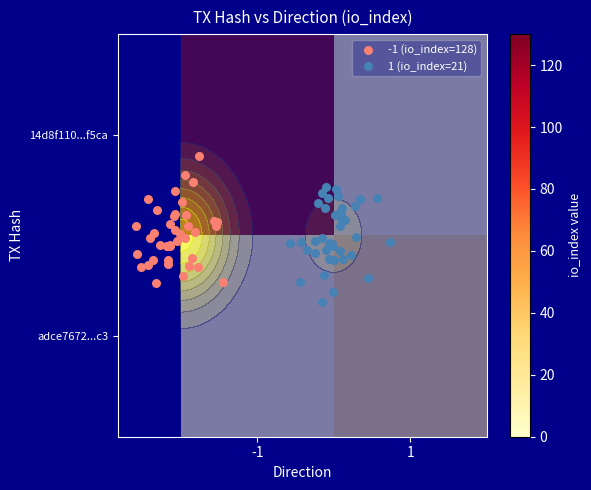

What is the total value across all series at io_index?

149